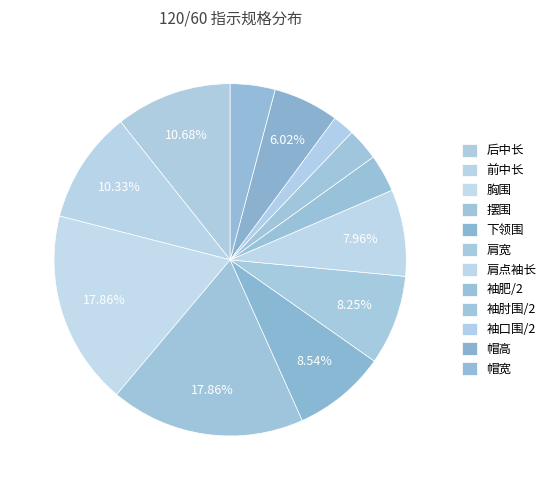

True or false: 袖肘围/2 accounts for 3% of the total.

True